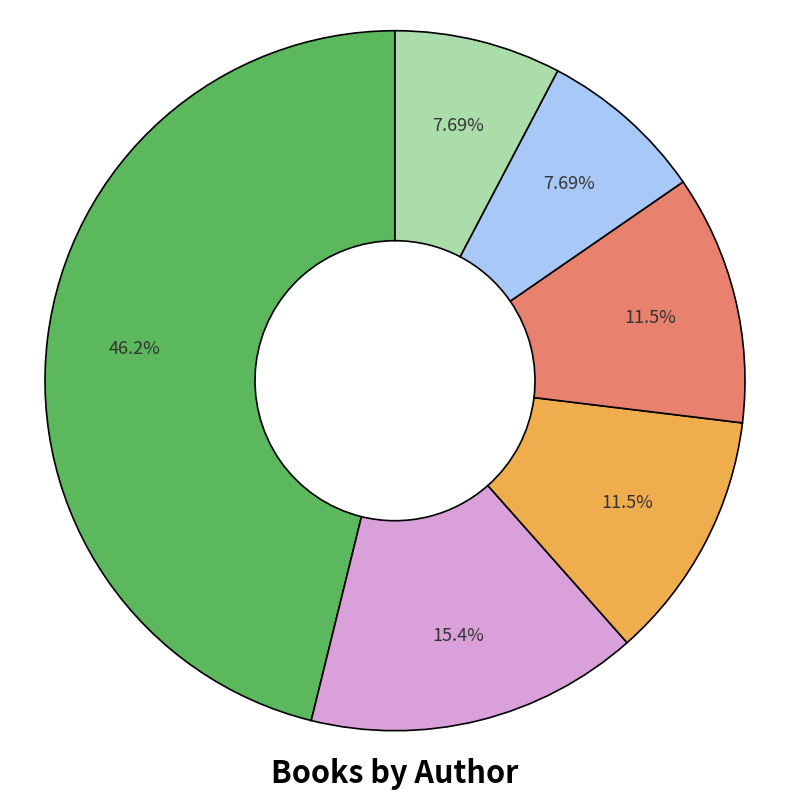

To the nearest percent, what is the difference between the largest and smallest slice percentages?

38%